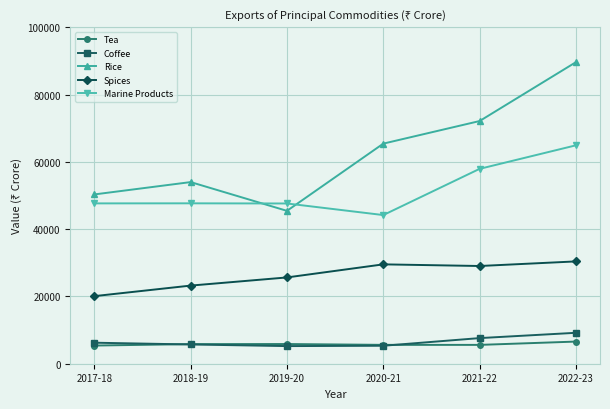

Count the number of data series in this chart.

5